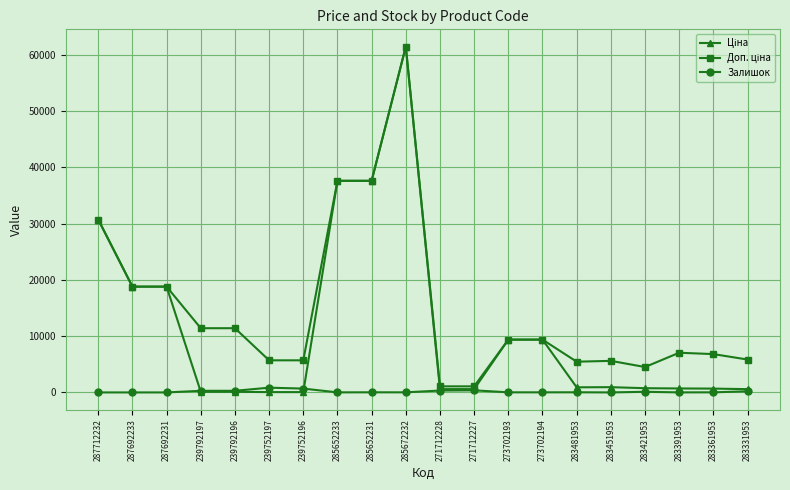

What is the spread (max minus min) of values at 287692233?

18796.8